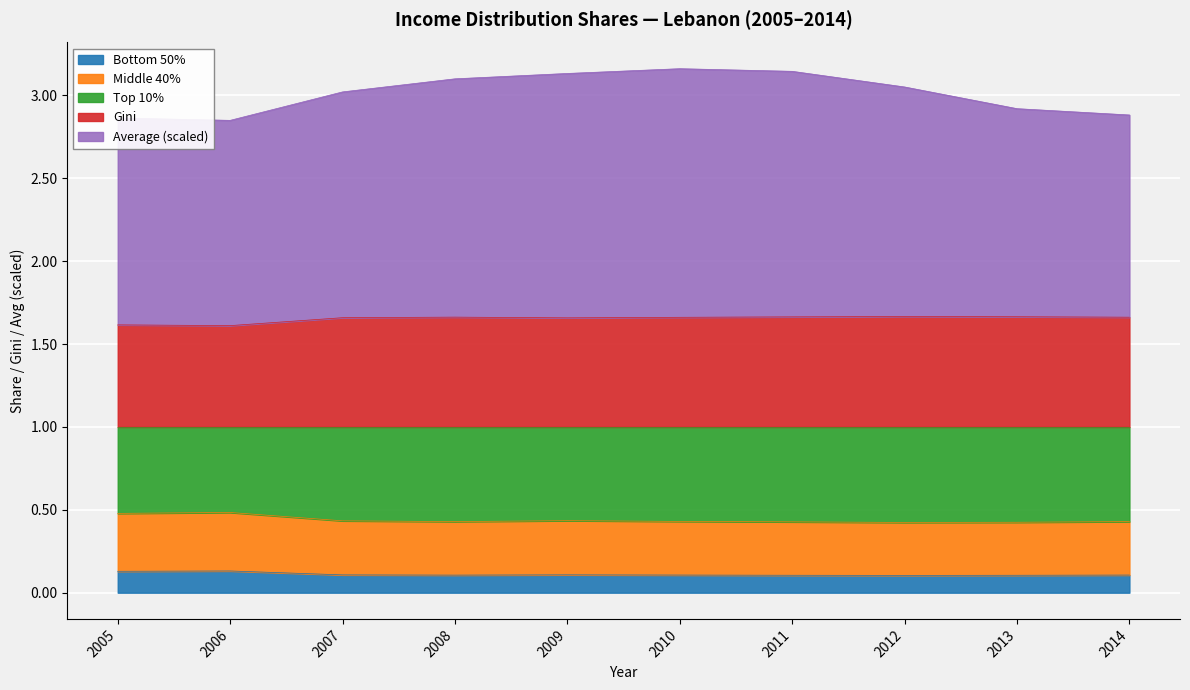

Is it true that Bottom 50% equals 0.1 at 2013?

True